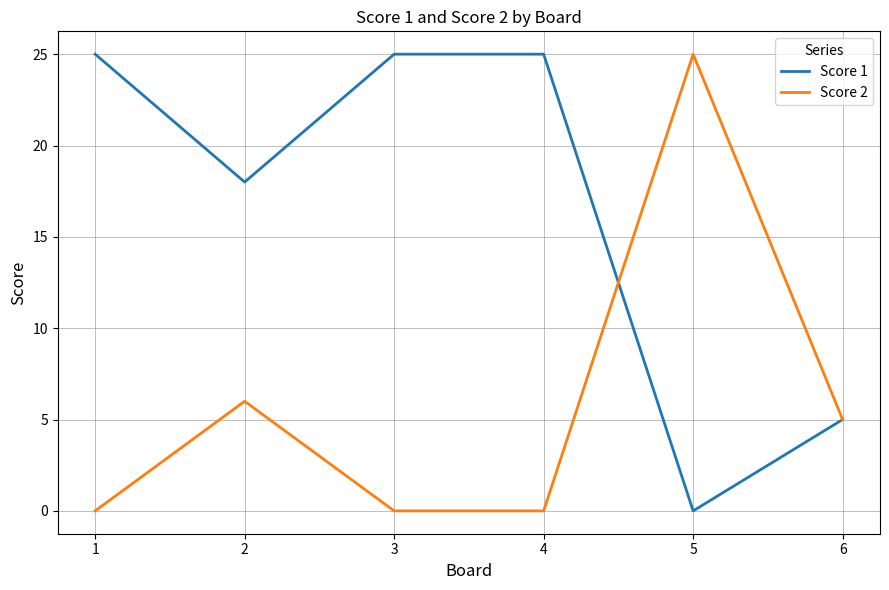

Is the value of Score 1 at 6 greater than the value of Score 2 at 2?

No